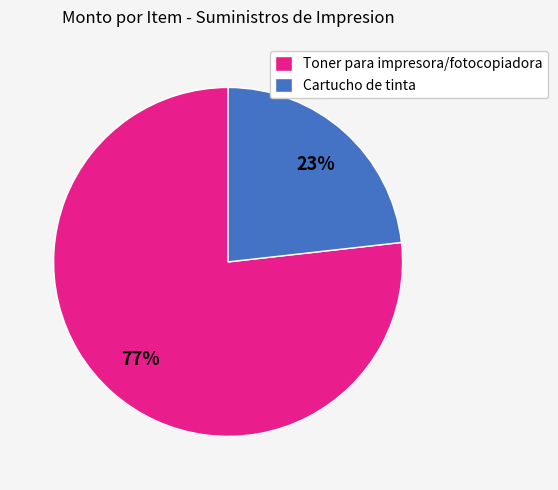

How many slices are in this pie chart?

2